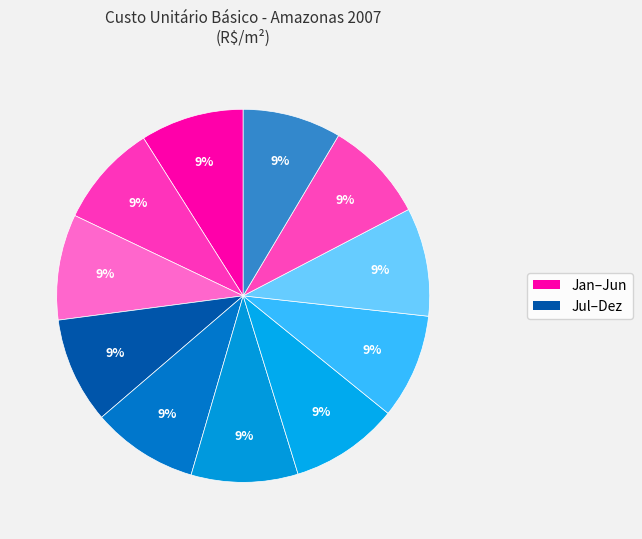

How many slices are in this pie chart?

11